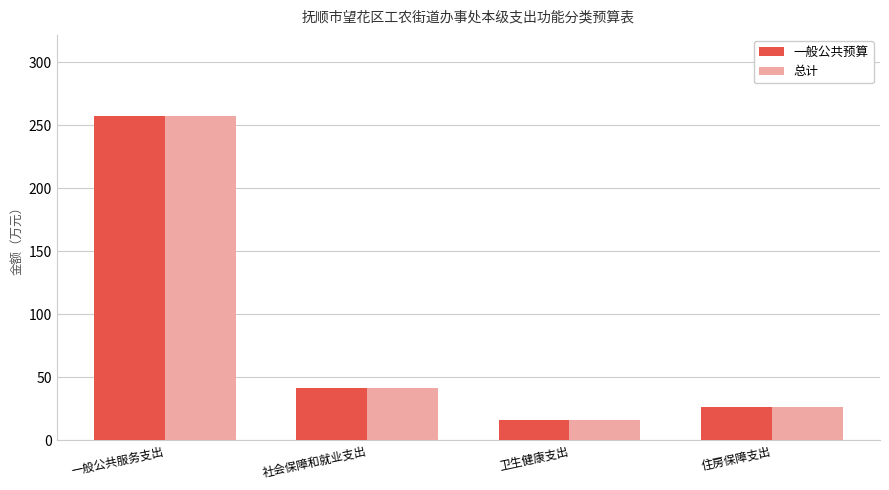

How many bars are there in each group?

2